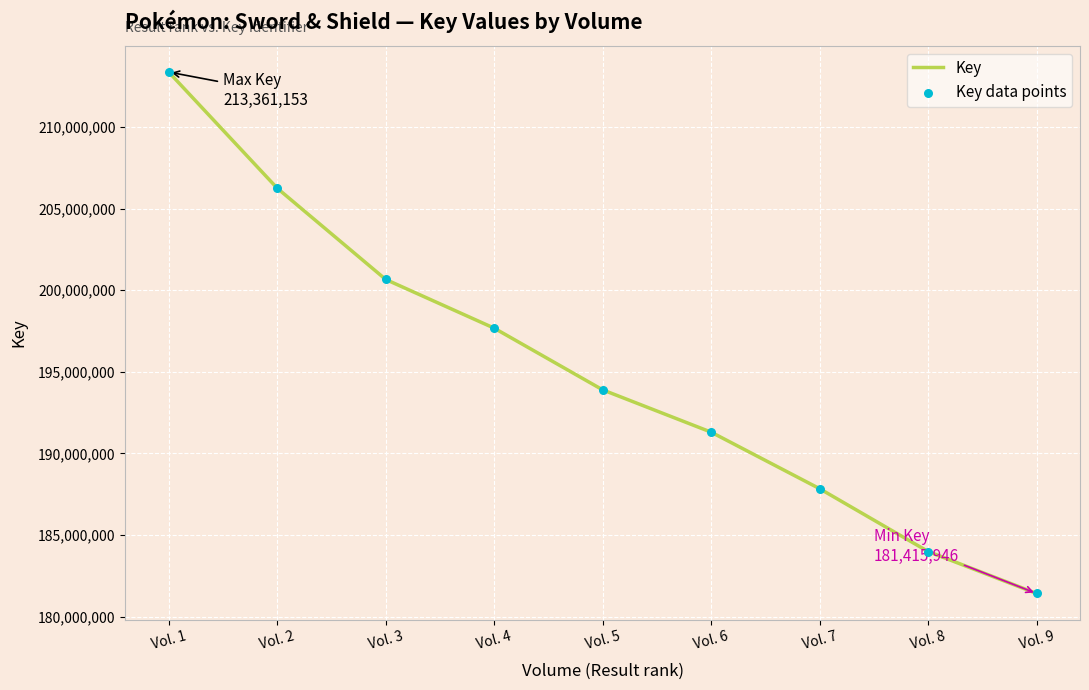

What is the change in value from Vol. 2 to Vol. 8?

-22258614